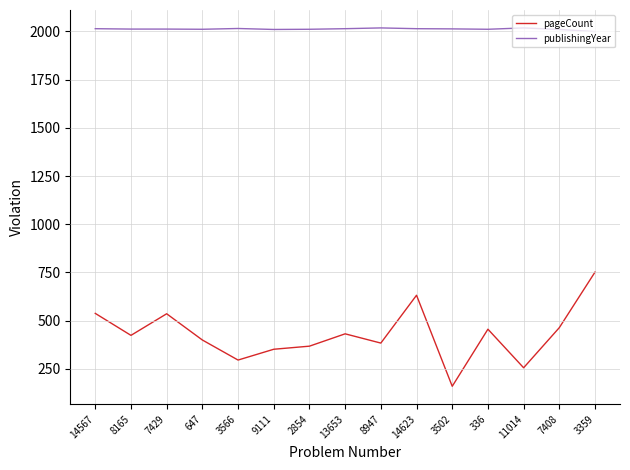

True or false: publishingYear and pageCount intersect in this chart.

False